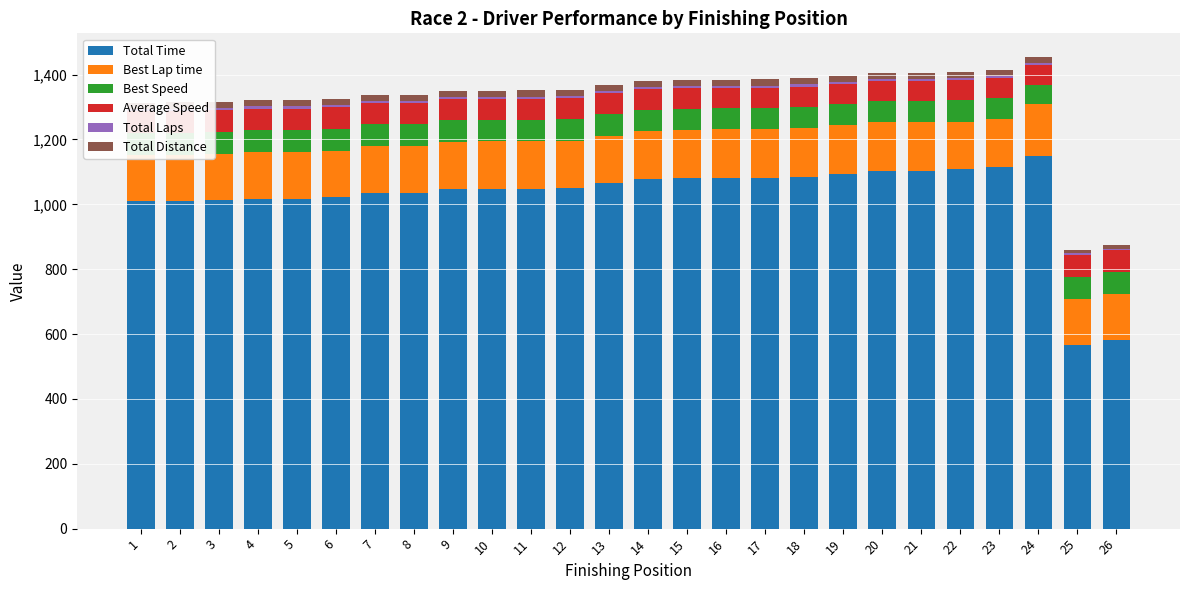

Rank the categories by Best Speed value from lowest to highest.

24, 19, 18, 16, 20, 15, 17, 21, 14, 23, 10, 11, 9, 12, 13, 22, 7, 8, 4, 26, 5, 3, 2, 1, 6, 25